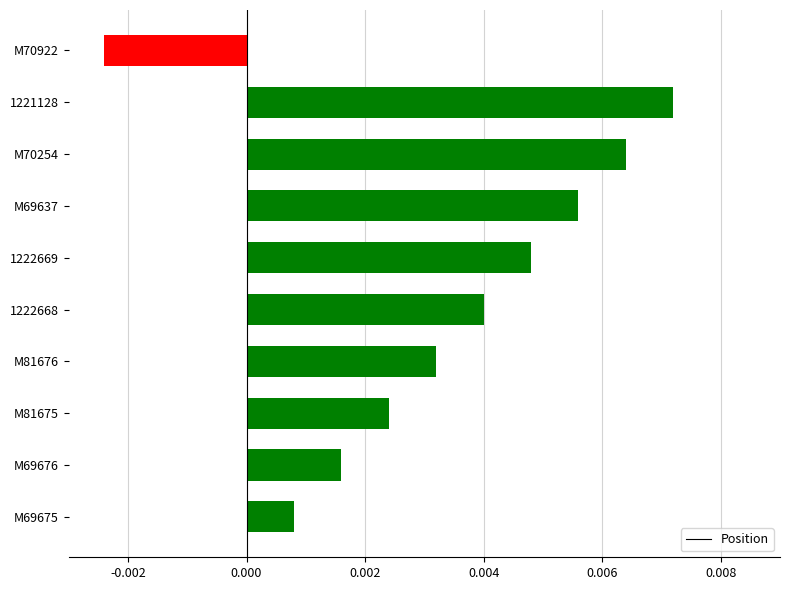

How many values are below 0?

1